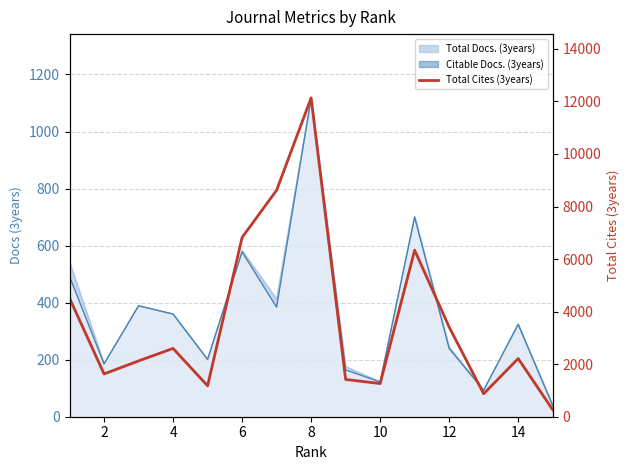

True or false: the data shows 154 at 14.

False